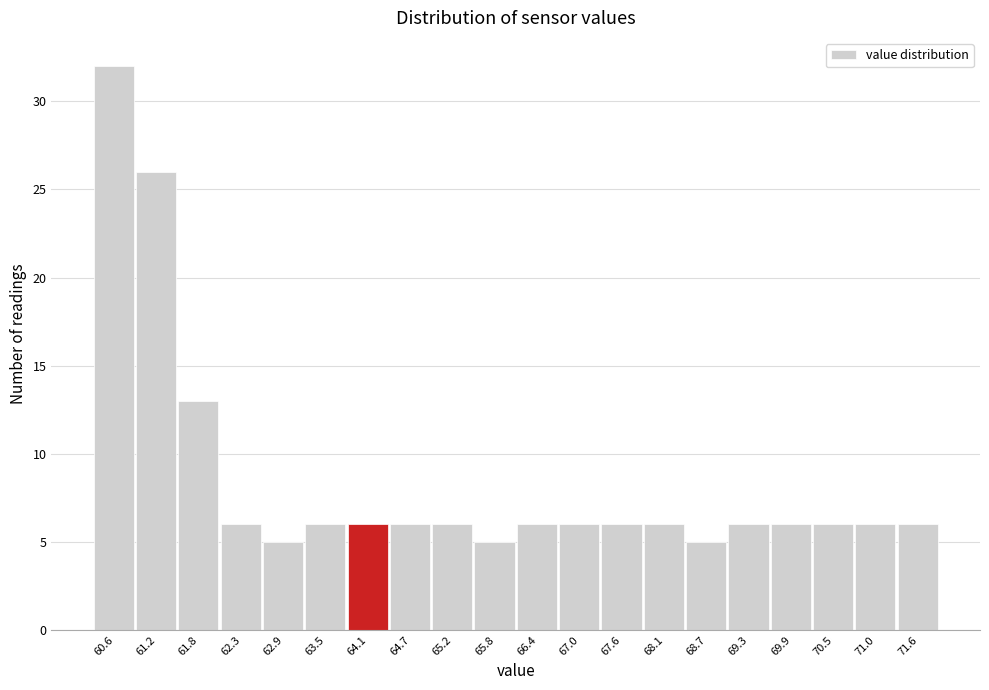

Reading right to left, list all the values displayed in this chart.

6	6	6	6	6	5	6	6	6	6	5	6	6	6	6	5	6	13	26	32